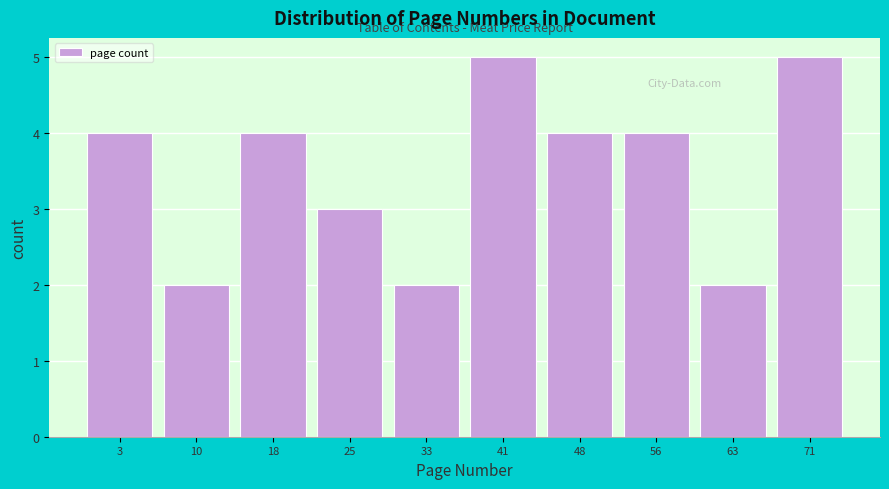

Reading left to right, what are all the values shown in this chart?

4	2	4	3	2	5	4	4	2	5